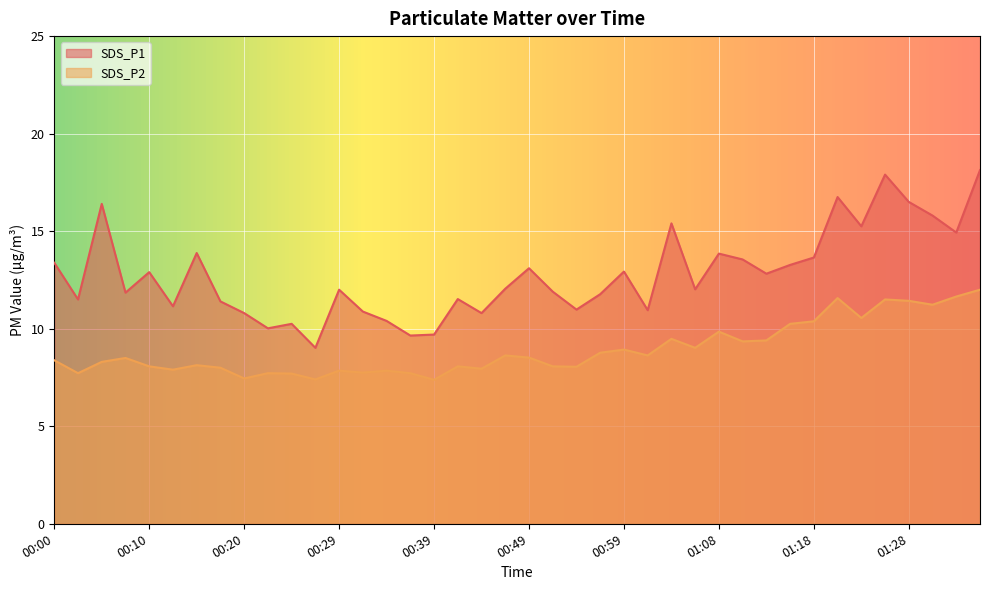

True or false: SDS_P2 and SDS_P1 intersect in this chart.

False